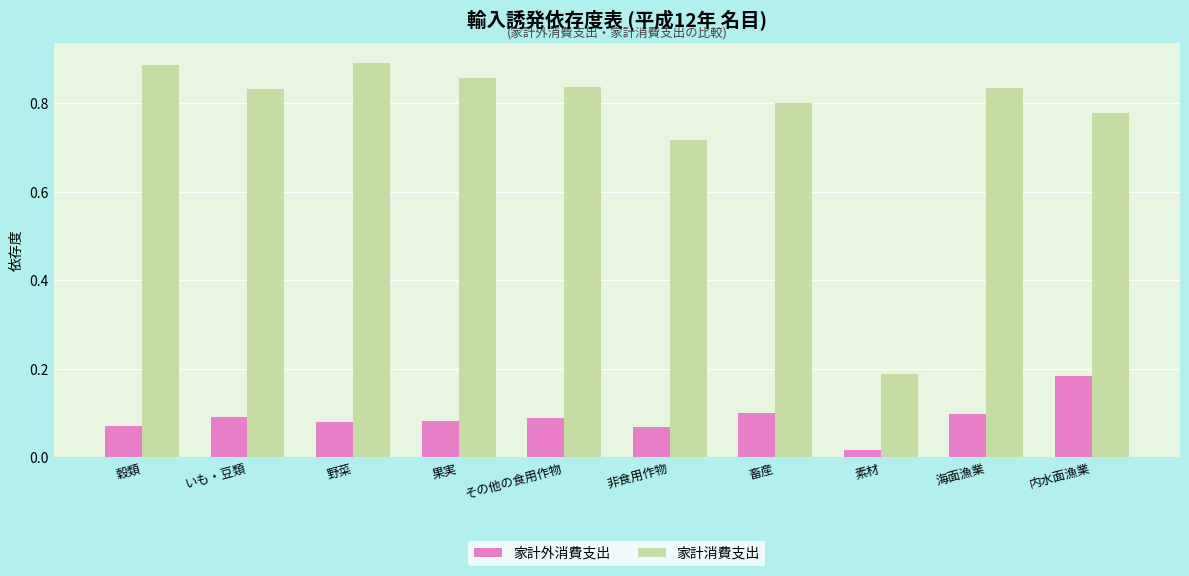

Which series has the widest spread of values?

家計消費支出